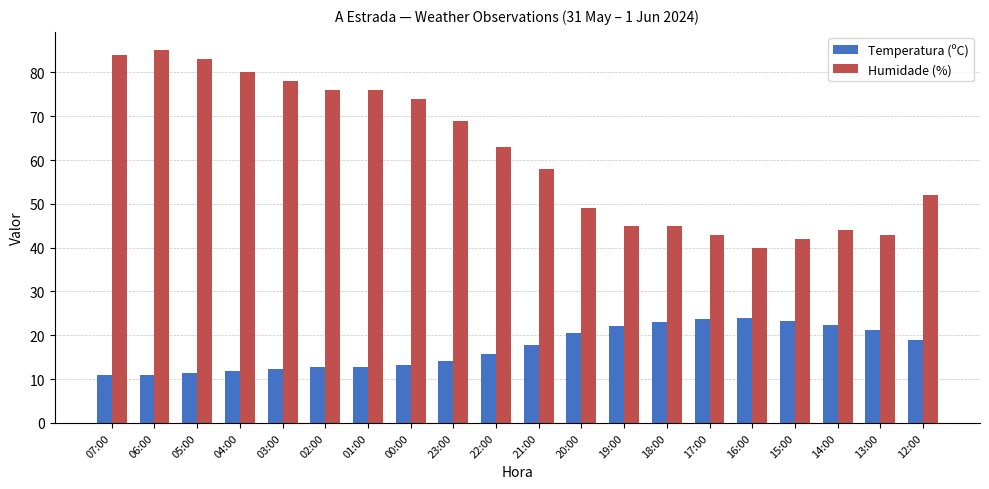

What is the difference between the maximum and minimum values in the Temperatura (ºC) series?

13.1